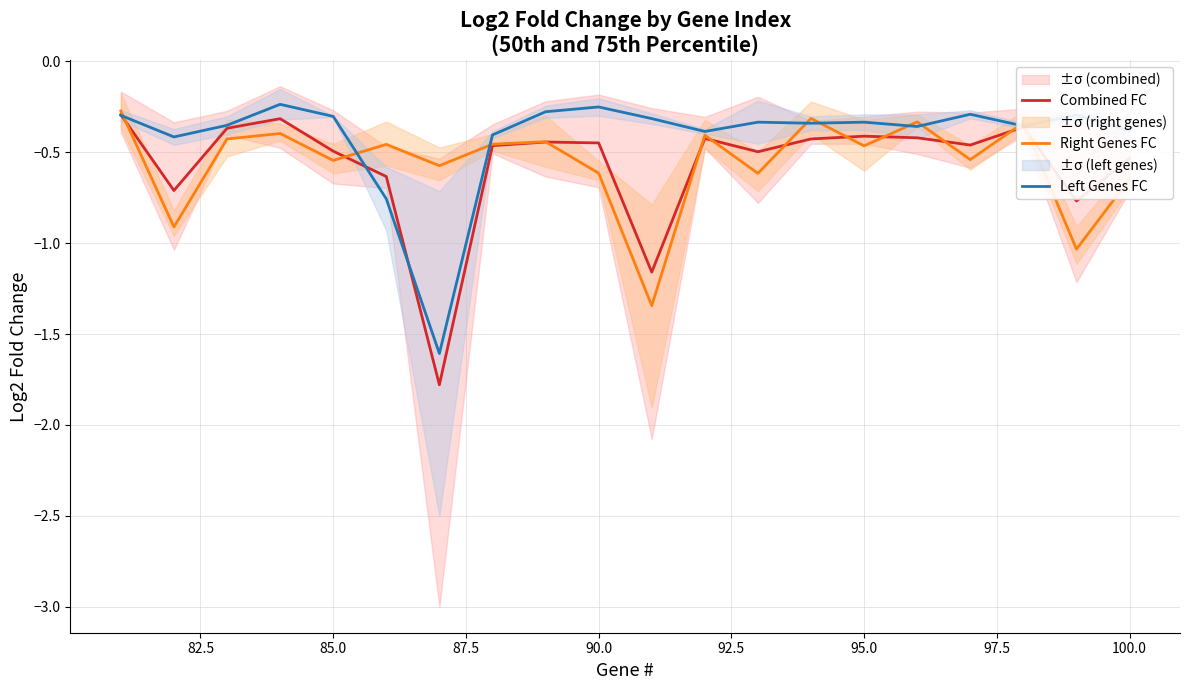

Which series has the widest spread of values?

Combined FC